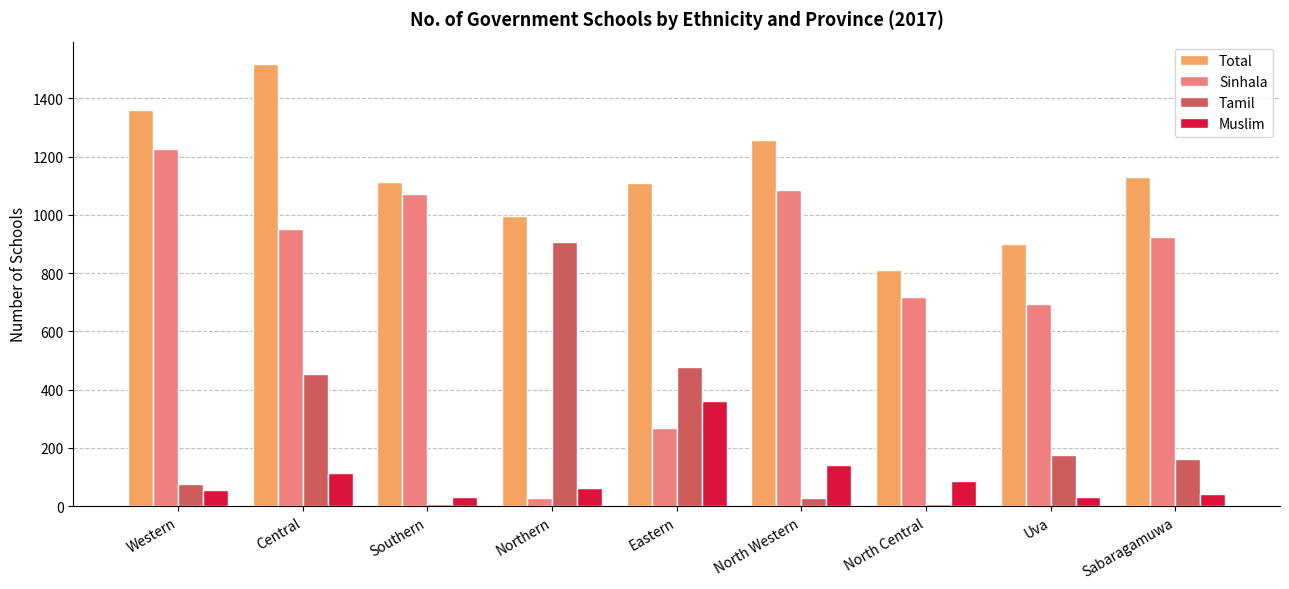

Is it true that Total equals 812 at North Central?

True